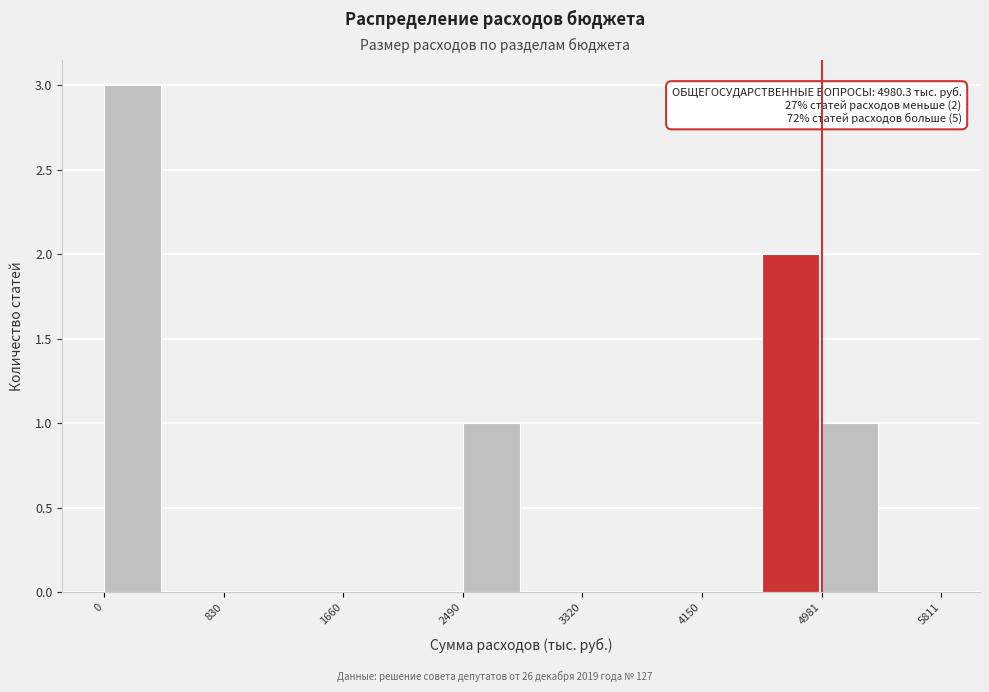

Which range on the x-axis has the tallest bar?

0 to 400